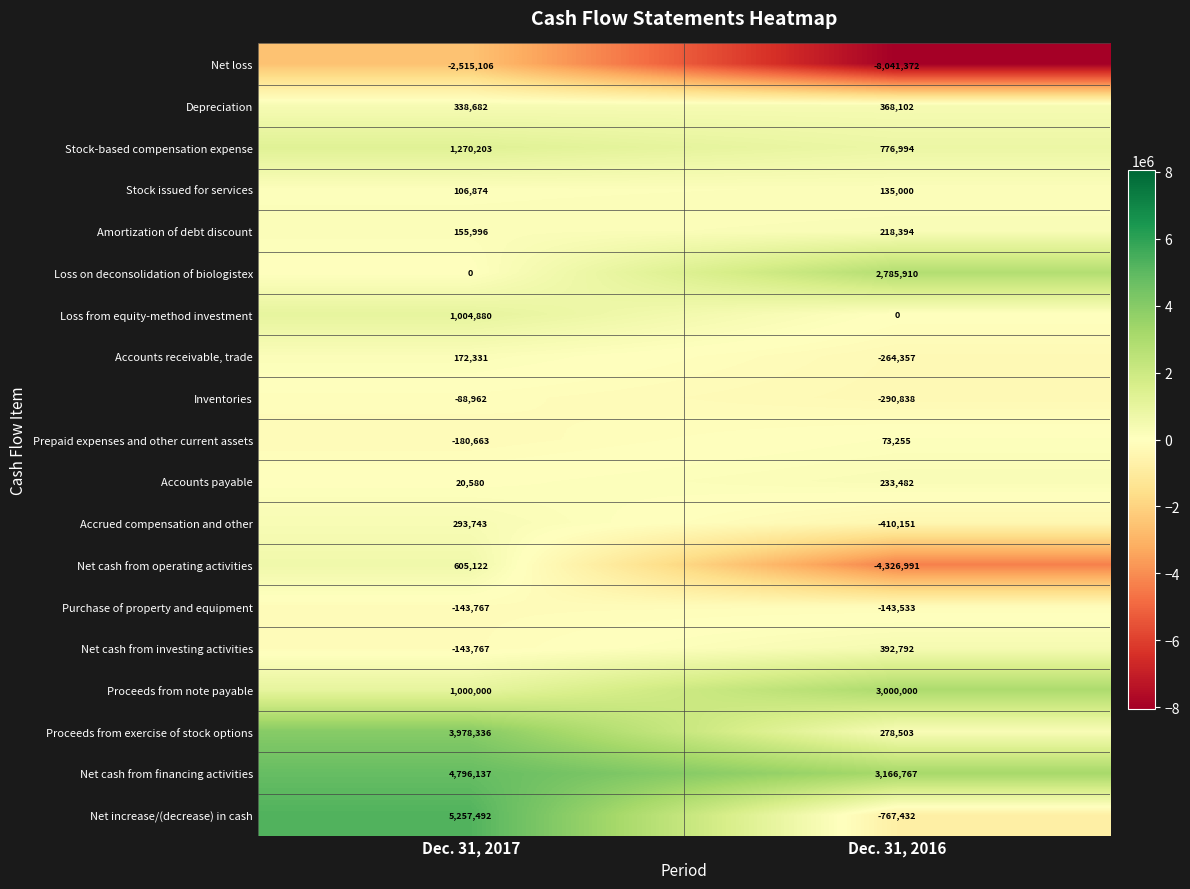

At how many categories does at least one series exceed 572697?

2